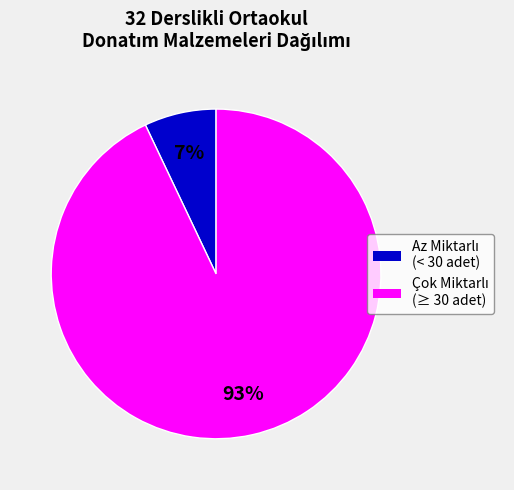

Does any single category account for the majority?

Yes